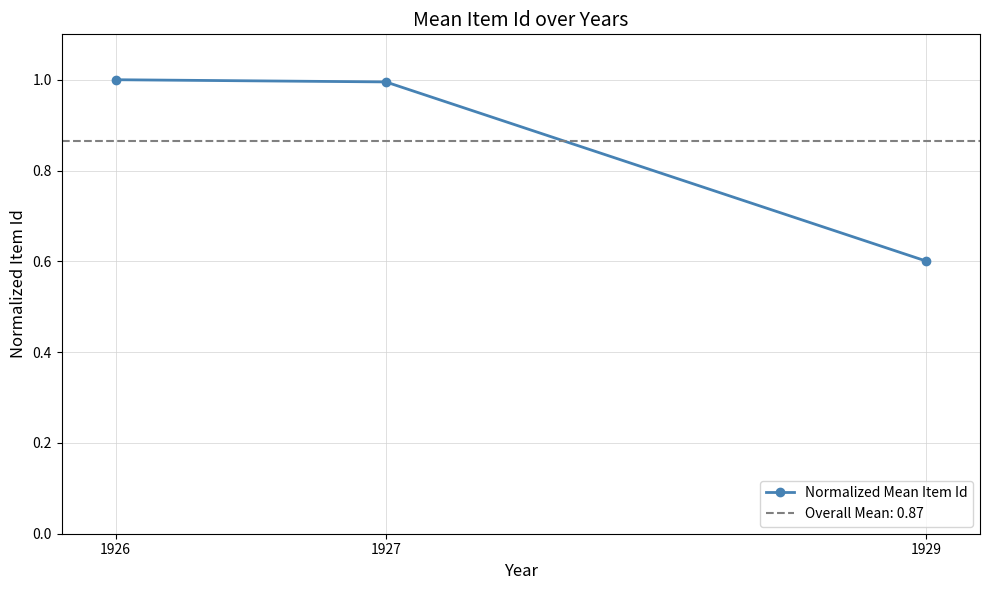

Reading left to right, transcribe all the data shown in this chart.

1926=1.0	1927=1.0	1929=0.6